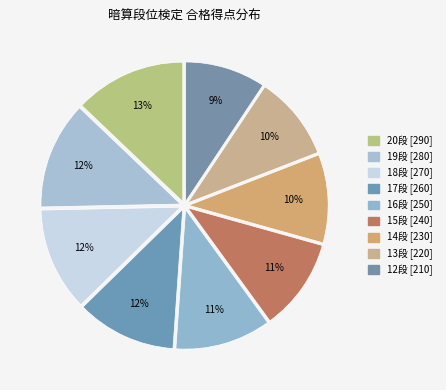

Does any single category account for the majority?

No